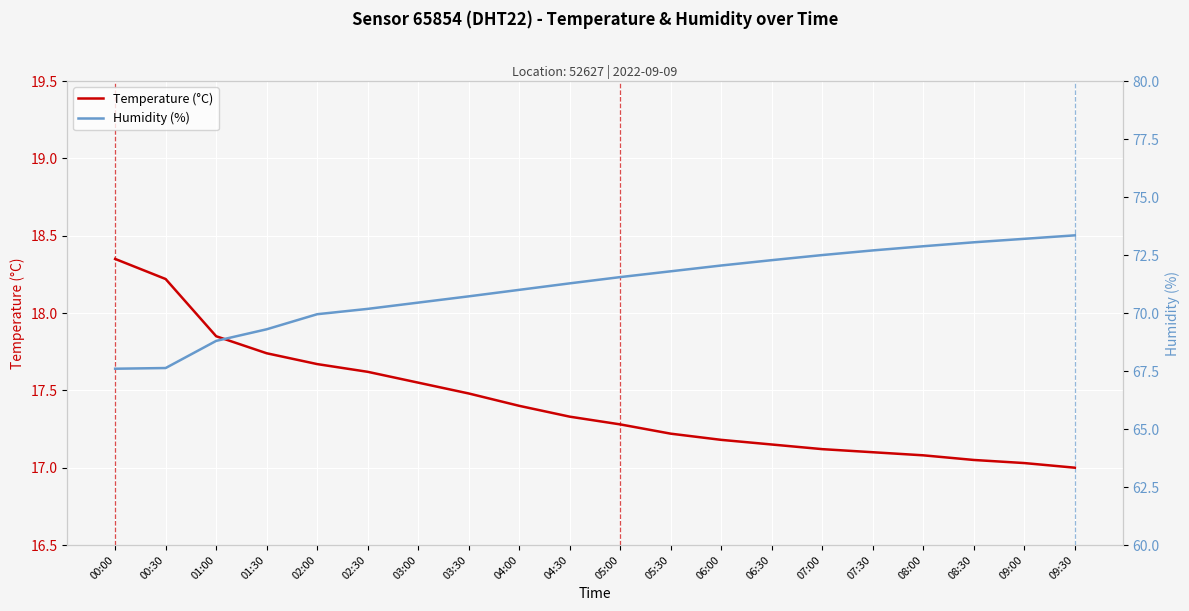

The value of Temperature (°C) at 02:00 is 8.1. True or false?

False